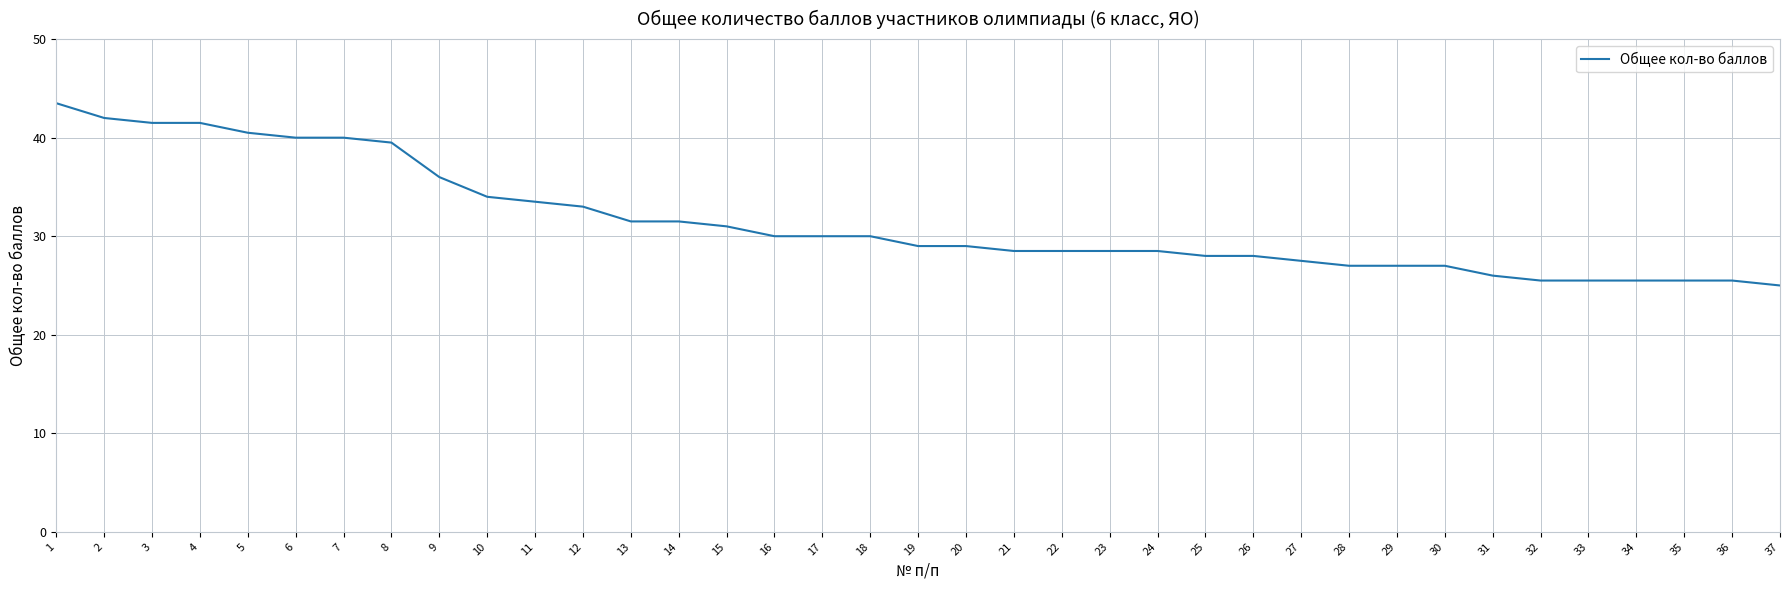

What is the difference between the maximum and minimum values?

18.5